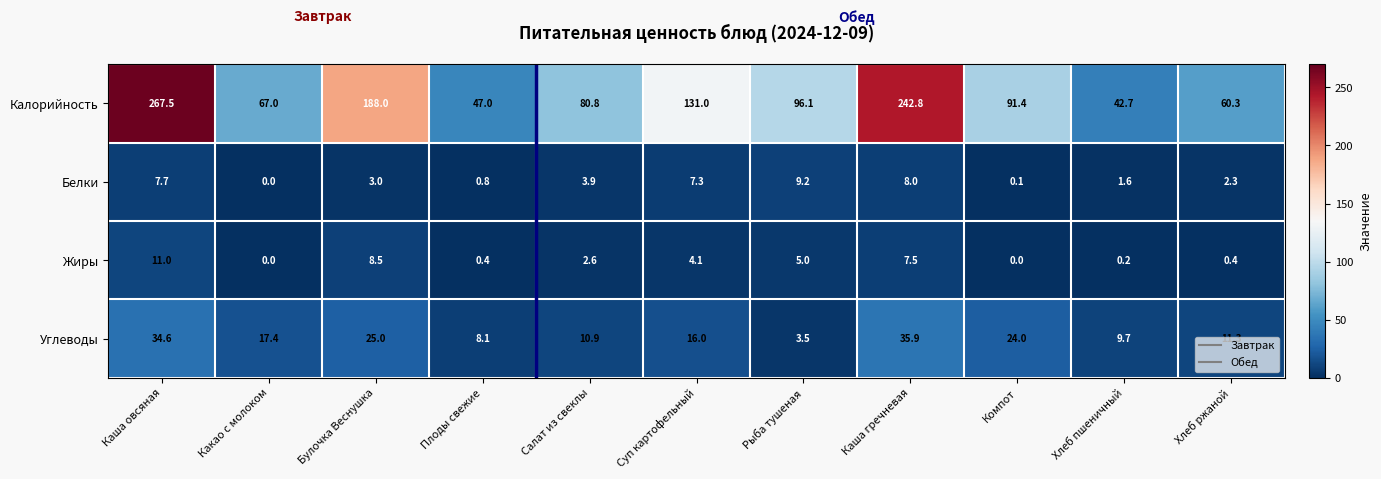

The Жиры series shows 5.0 at Рыба тушеная. True or false?

True